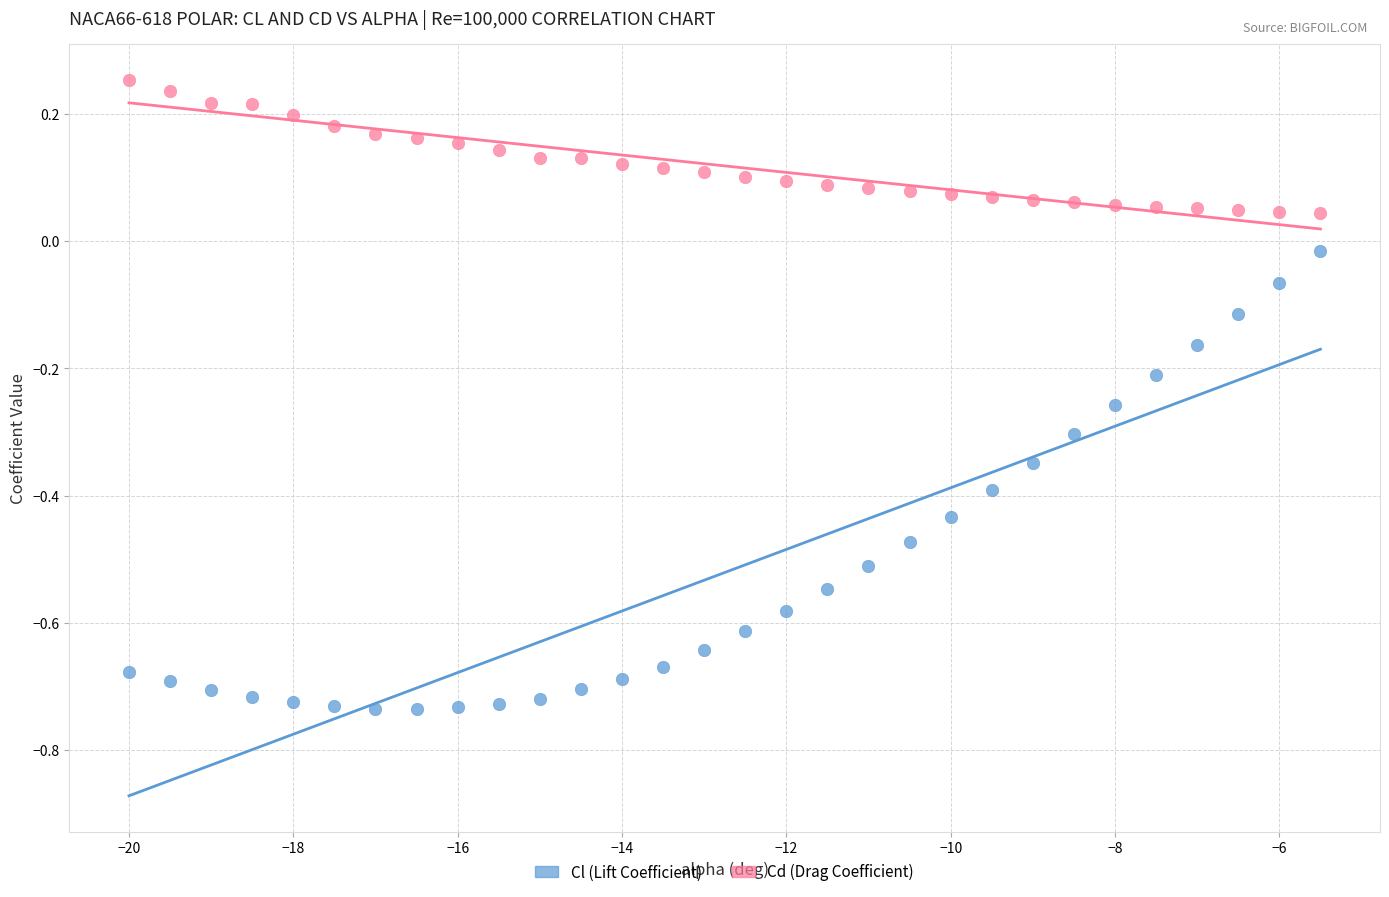

Which series reaches the maximum Y coordinate?

Cd (Drag Coefficient)